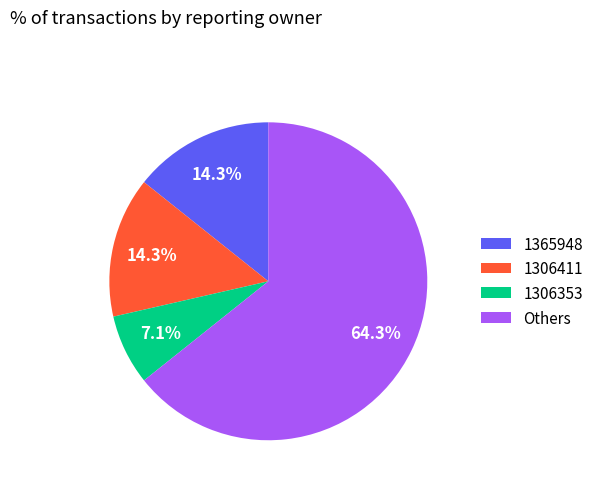

Which slice is the largest?

Others